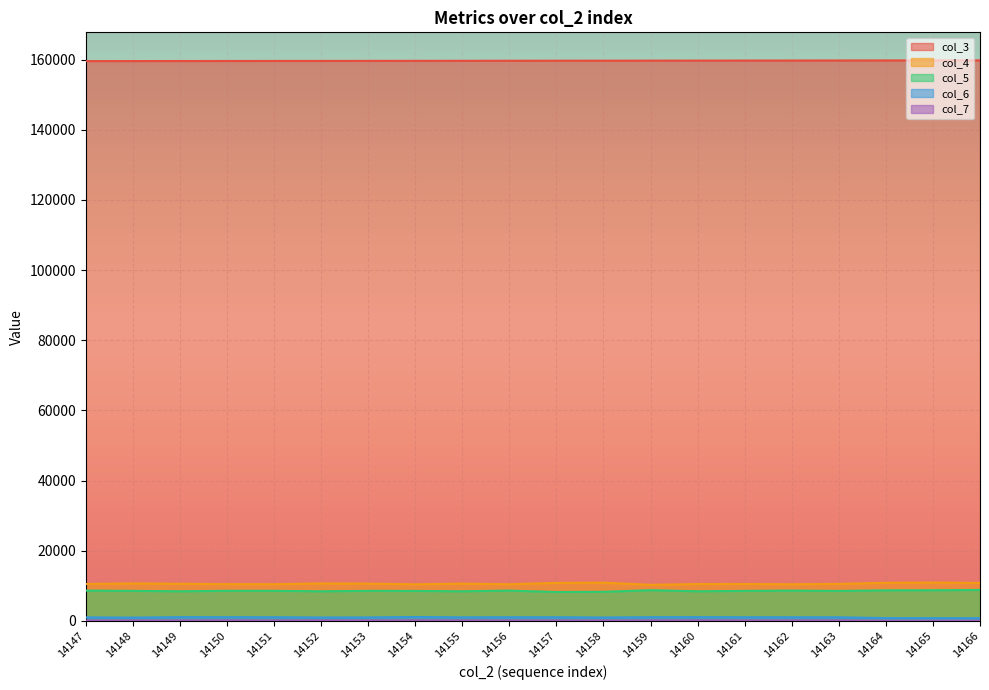

What are all the series names shown in the legend?

col_3, col_4, col_5, col_6, col_7